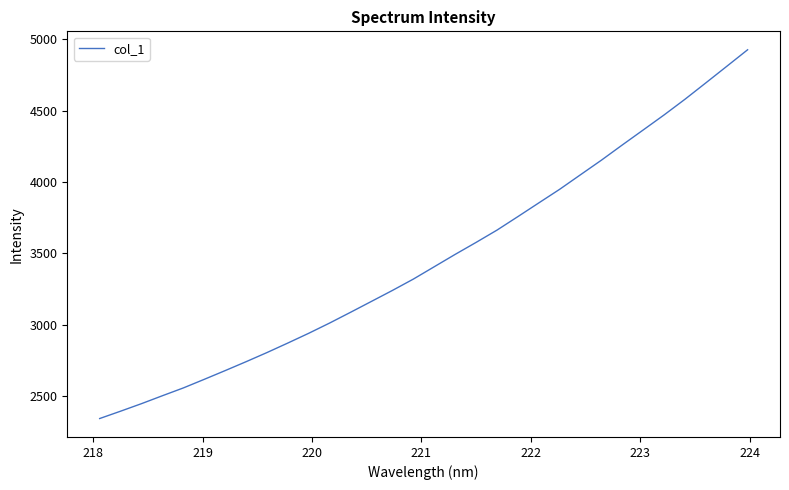

What is the average value?

3460.7